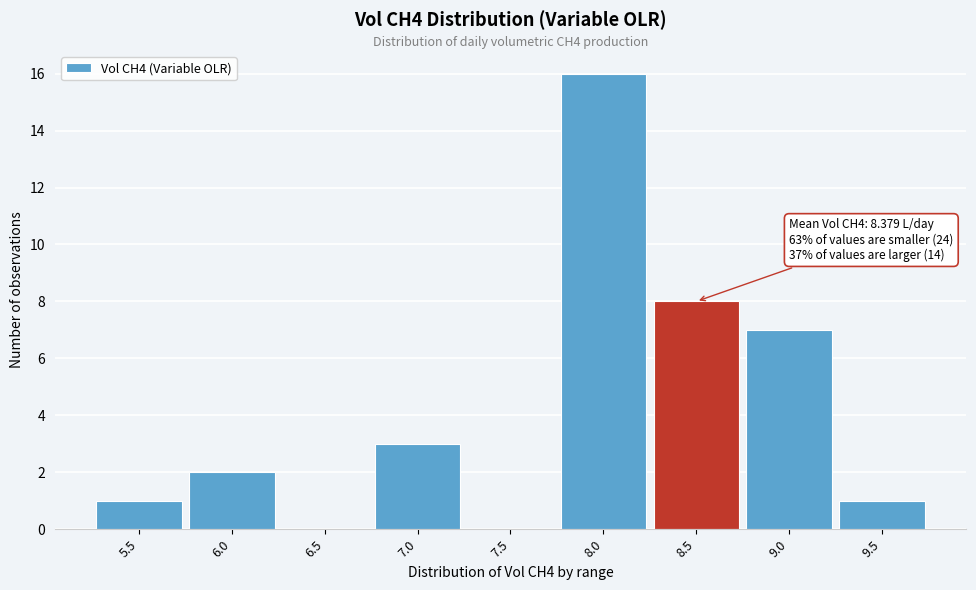

Reading right to left, what are all the values shown in this chart?

9.5=1	9.0=7	8.5=8	8.0=16	7.5=0	7.0=3	6.5=0	6.0=2	5.5=1